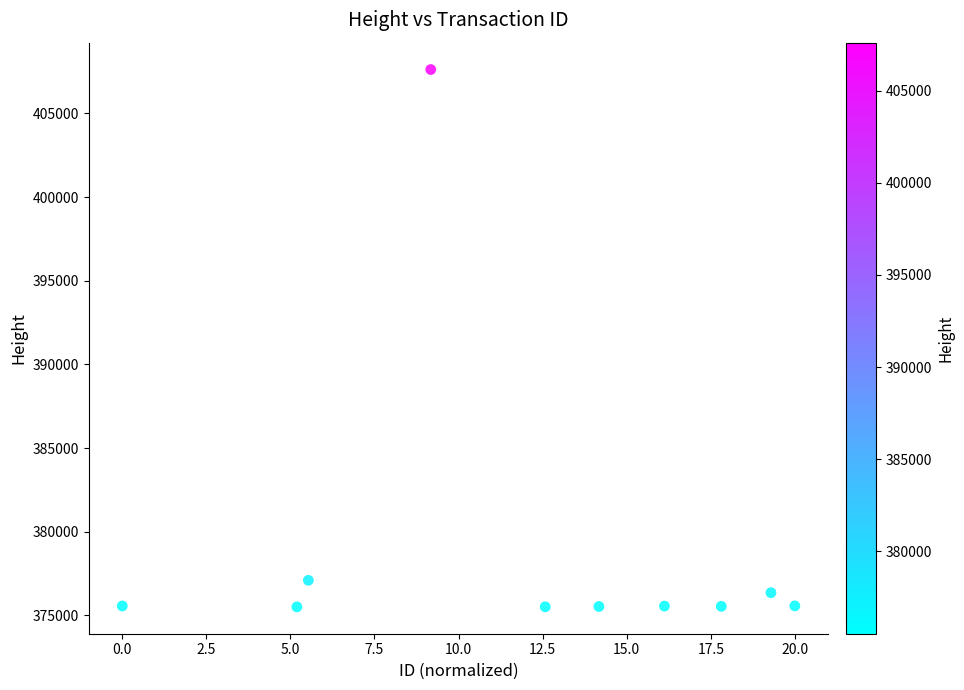

What is the average Y value?

378988